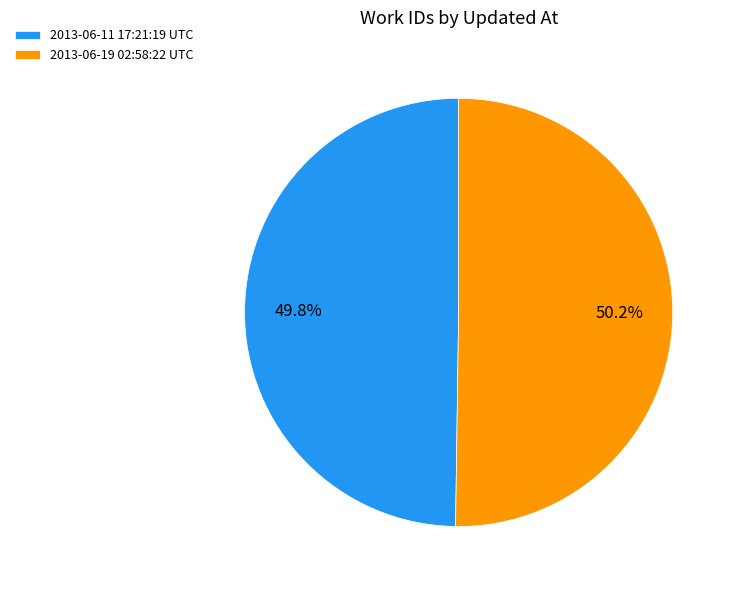

To the nearest percent, what is the average slice percentage?

50%